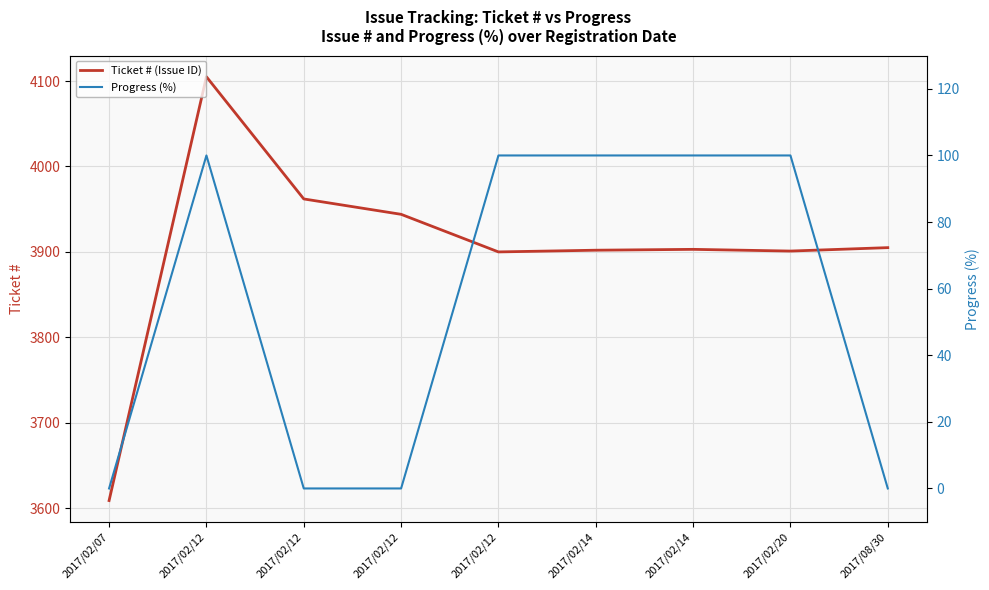

What is the value of the Progress (%) point at the 4th from the left?

100